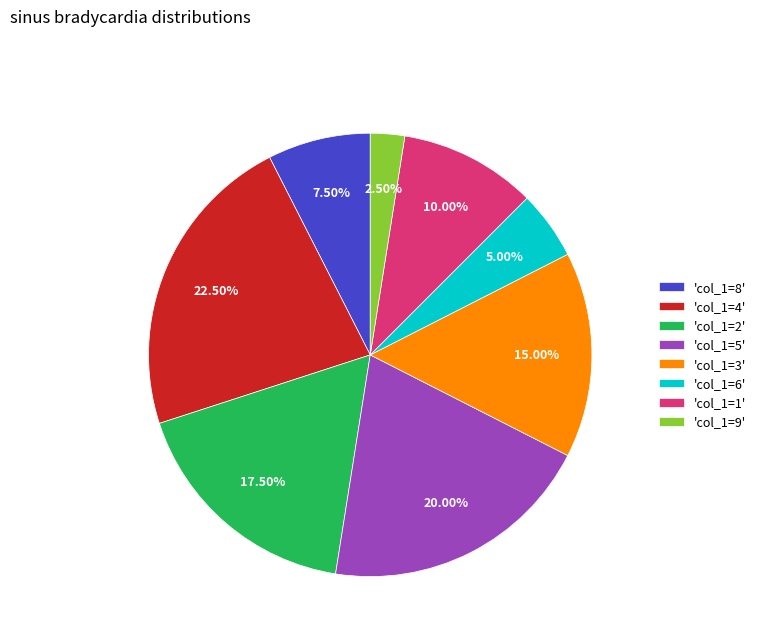

Rank the categories by value from lowest to highest.

'col_1=9', 'col_1=6', 'col_1=8', 'col_1=1', 'col_1=3', 'col_1=2', 'col_1=5', 'col_1=4'